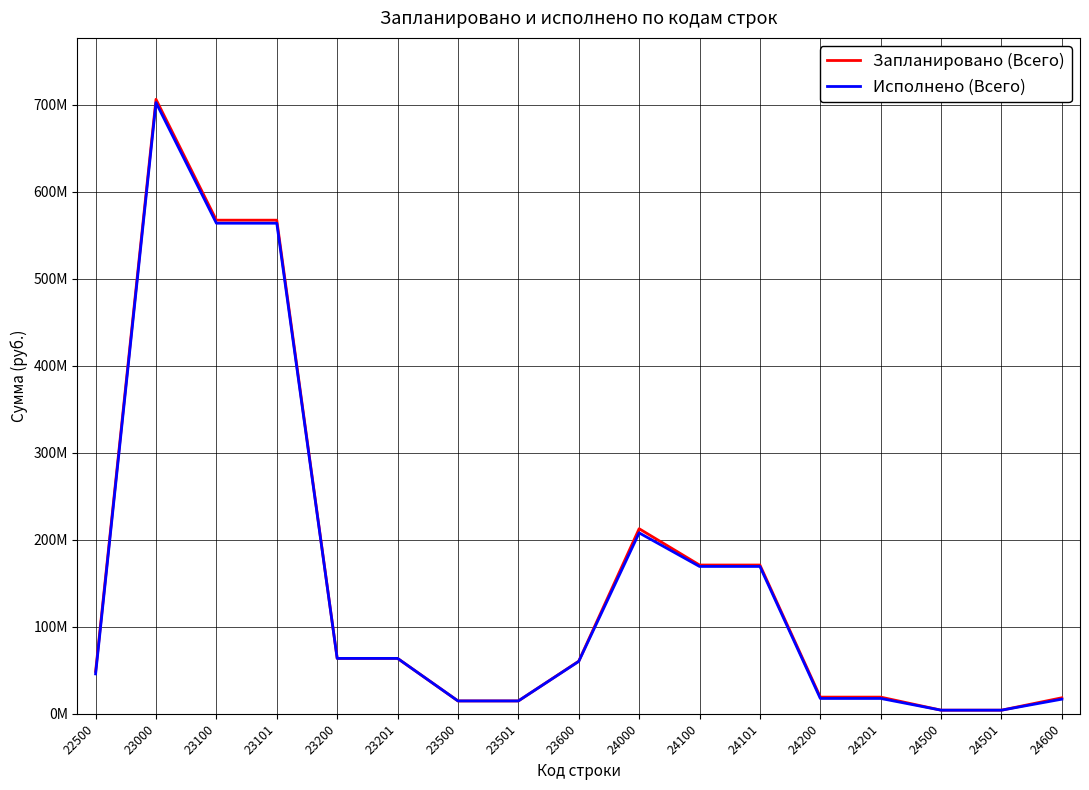

Which has a higher value, 24200 or 23100?

23100